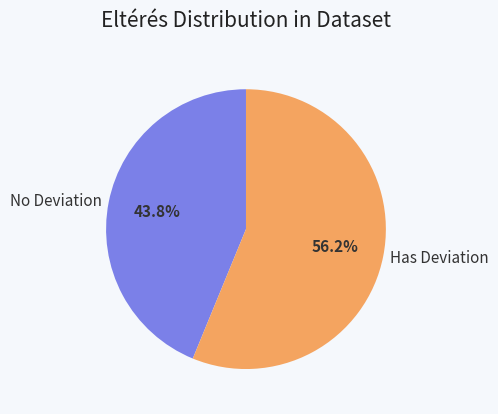

Count the number of slices in the pie.

2